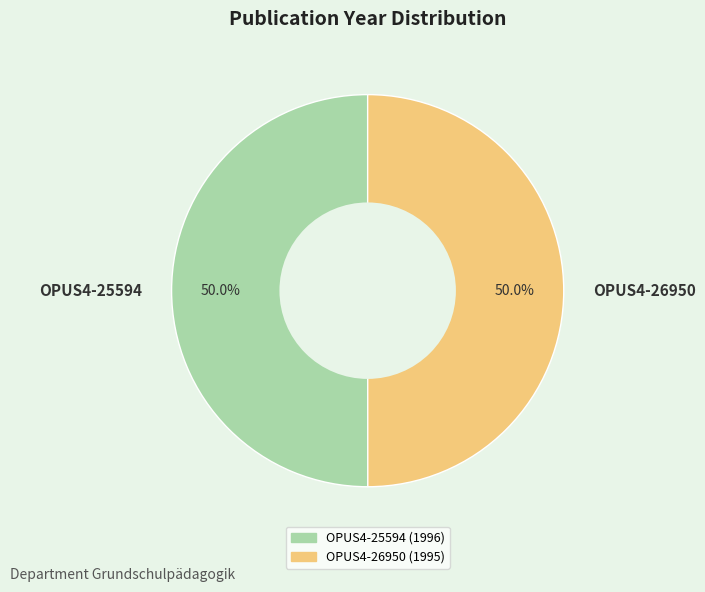

How many slices are in this pie chart?

2